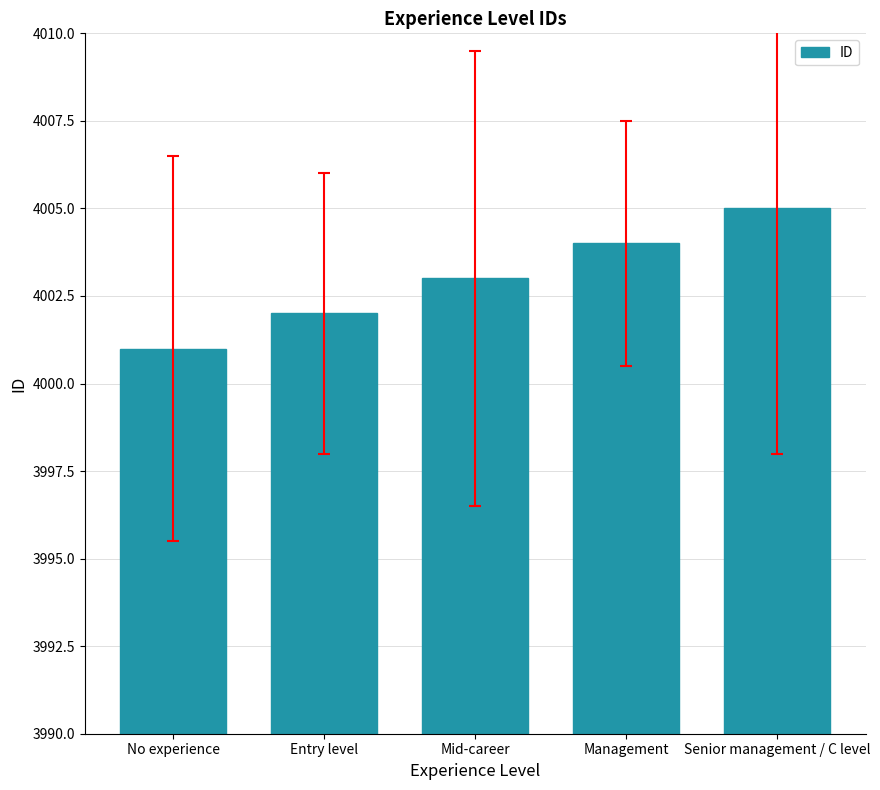

Reading left to right, list all the values displayed in this chart.

4001	4002	4003	4004	4005